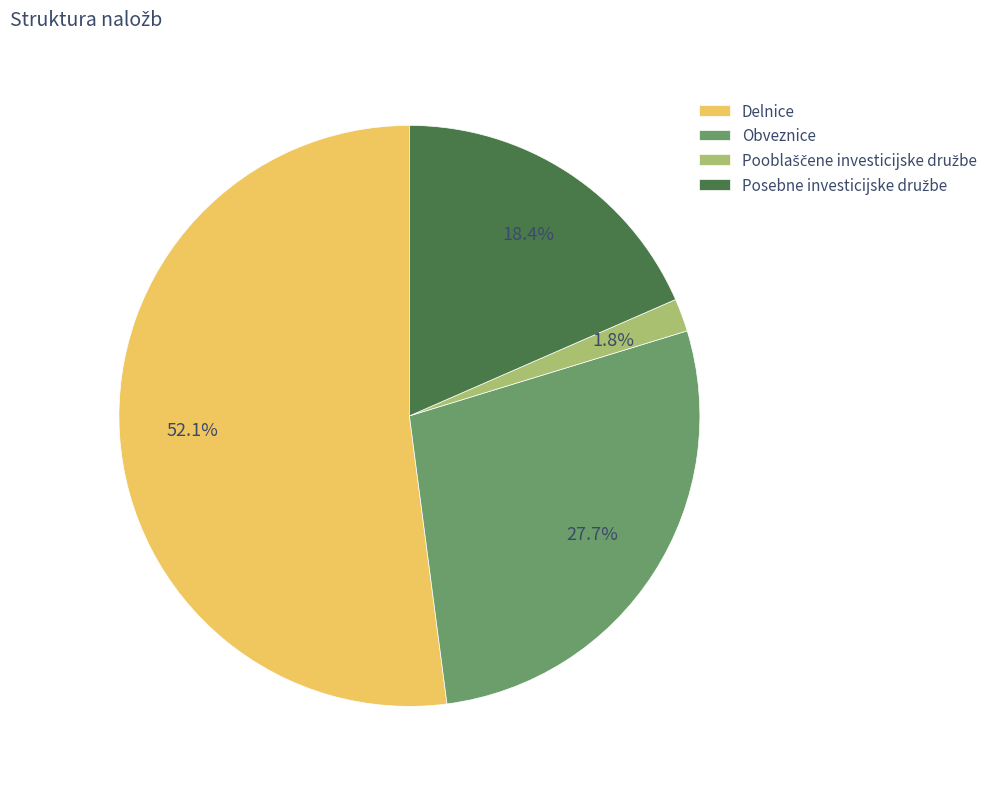

What percentage is NOT represented by Delnice?

47.9%